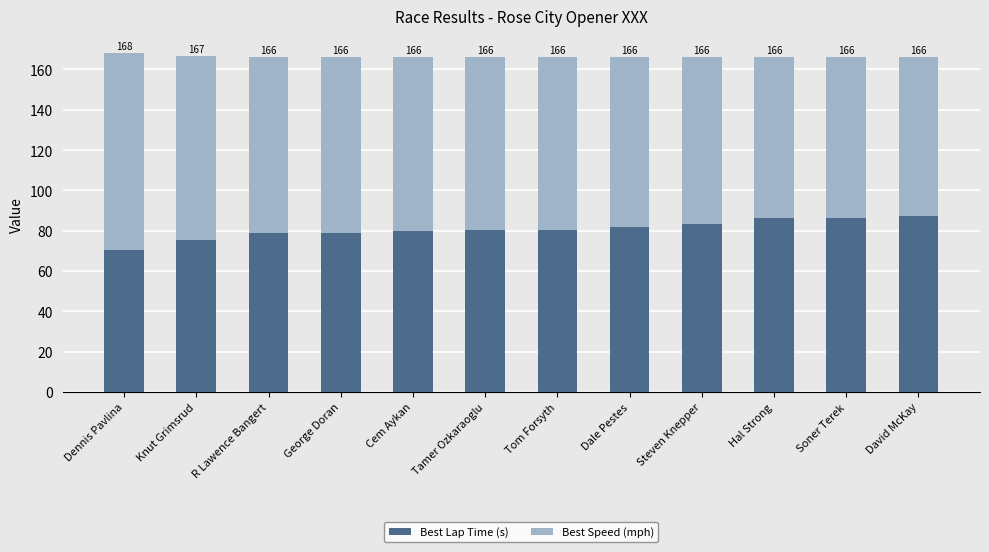

Which series has the largest range (max minus min)?

Best Speed (mph)